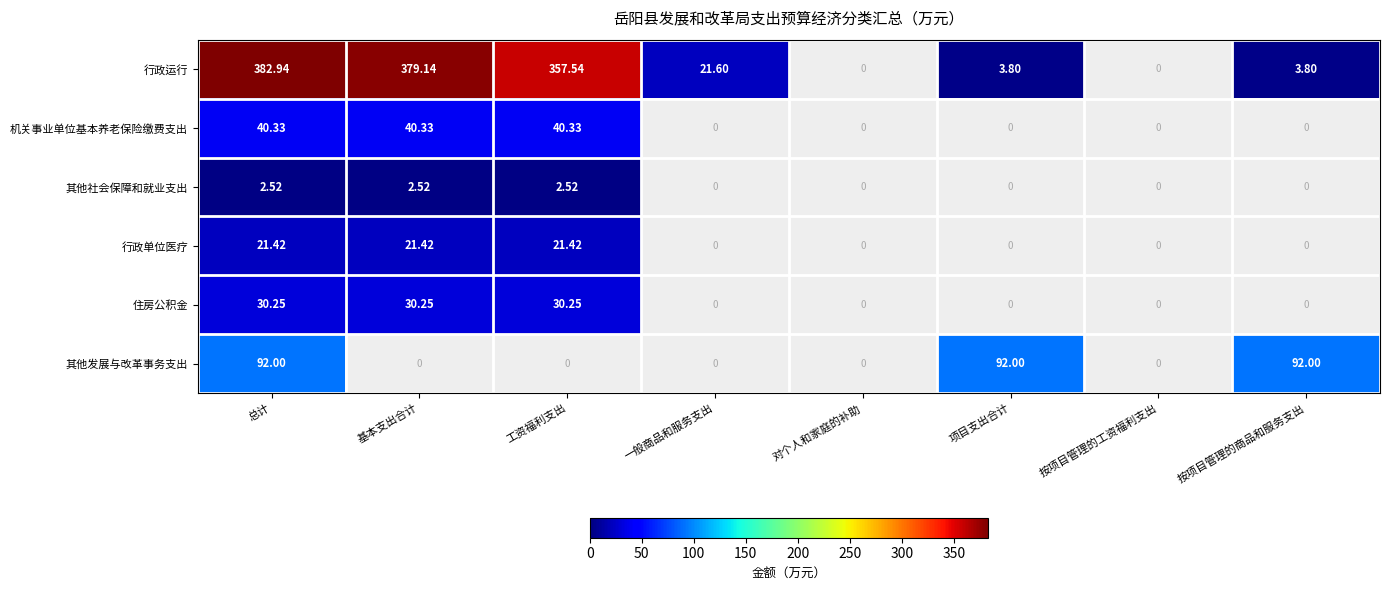

The value of 其他社会保障和就业支出 at 基本支出合计 is 3.8. True or false?

False